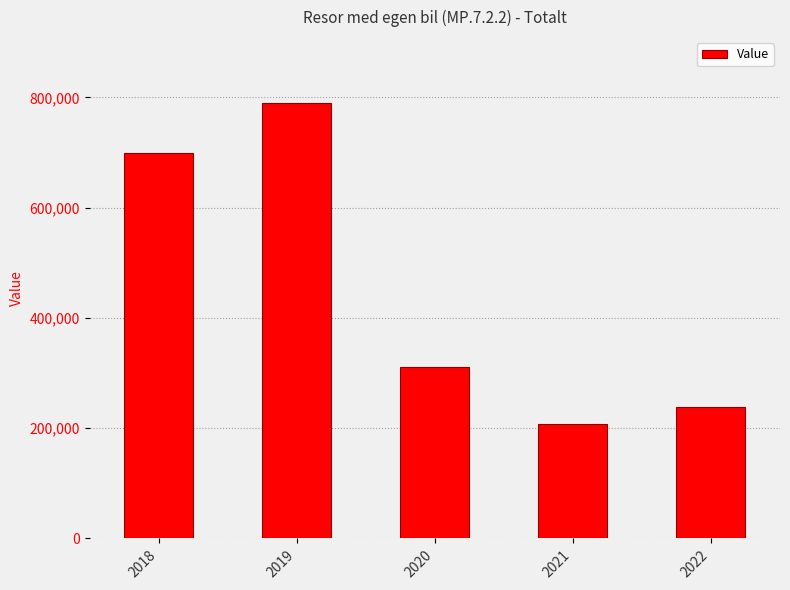

Reading left to right, list all the values displayed in this chart.

698819	790577	310202	208356	238169